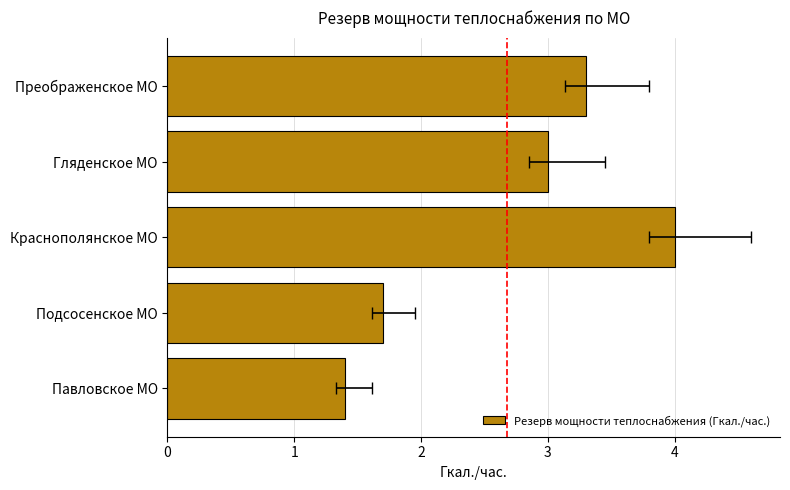

How many bars are there in total?

5